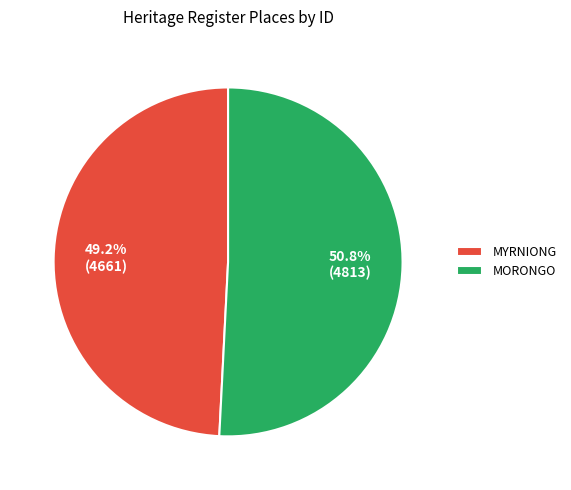

What is the majority slice?

MORONGO